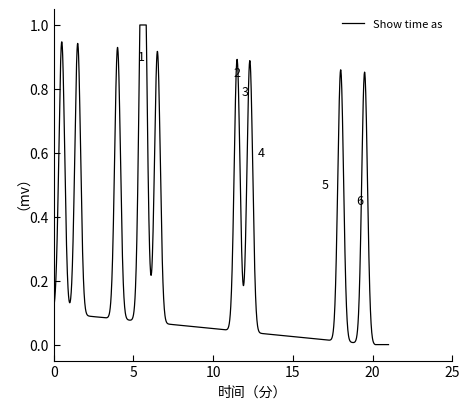

How many lines are shown in the chart?

1